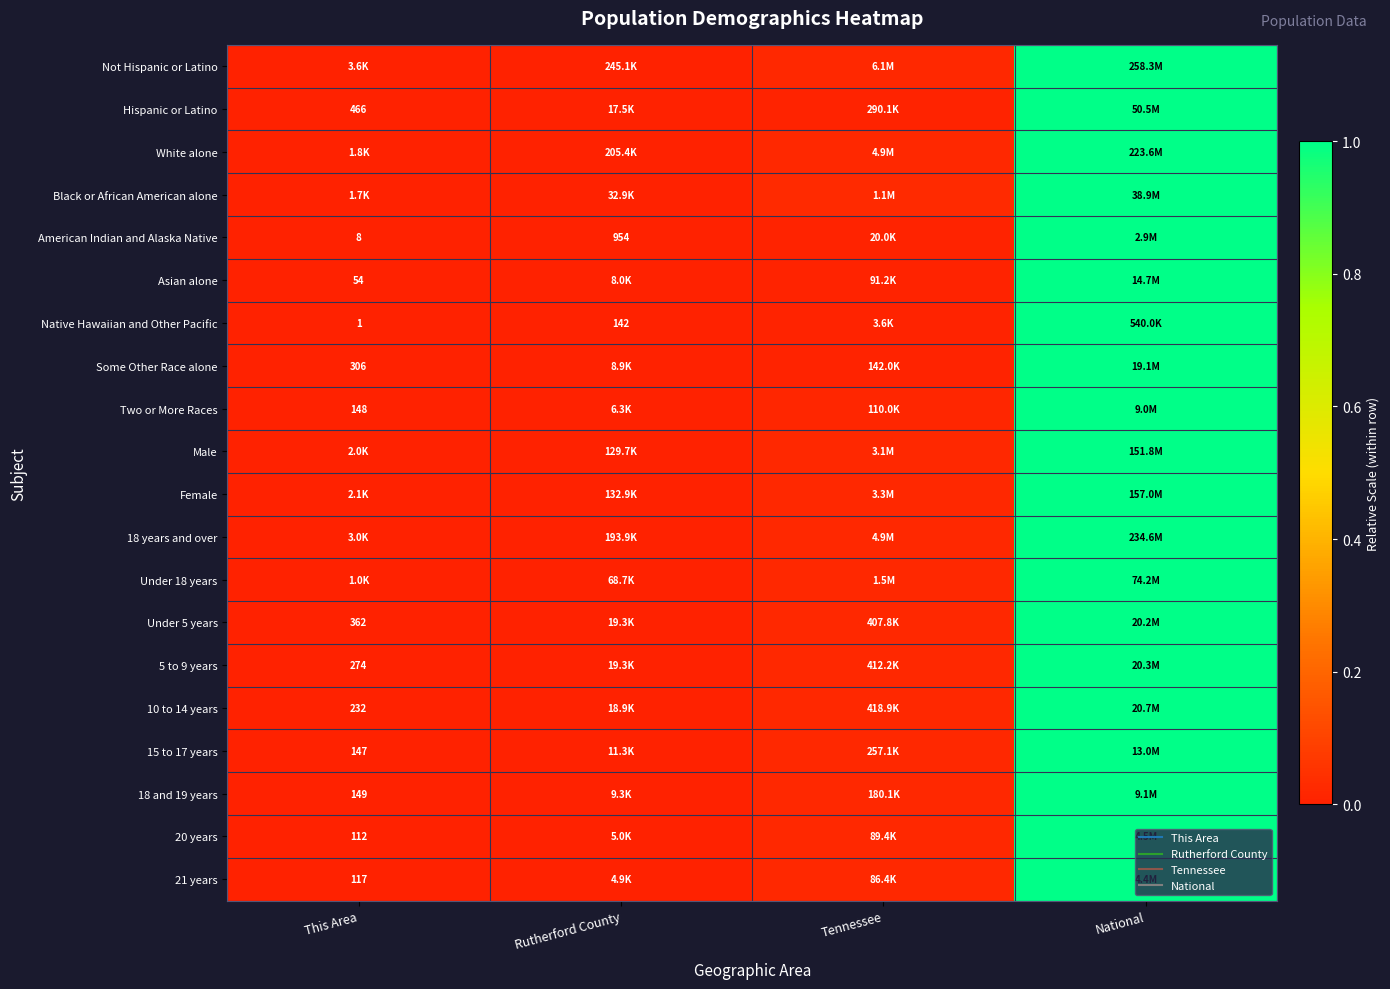

Which series has the largest range (max minus min)?

Not Hispanic or Latino